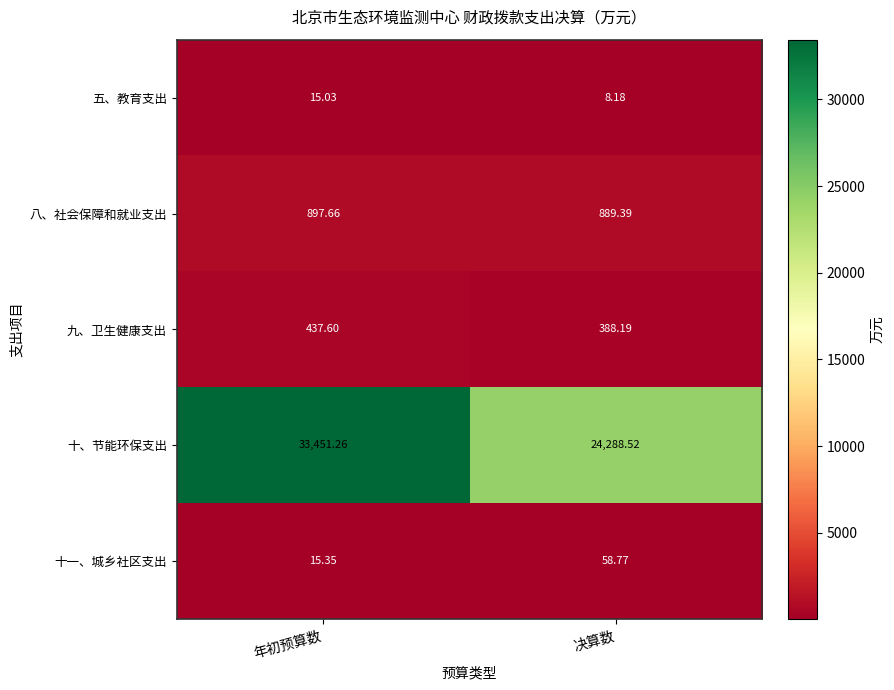

At which category is the sum across all series the highest?

年初预算数